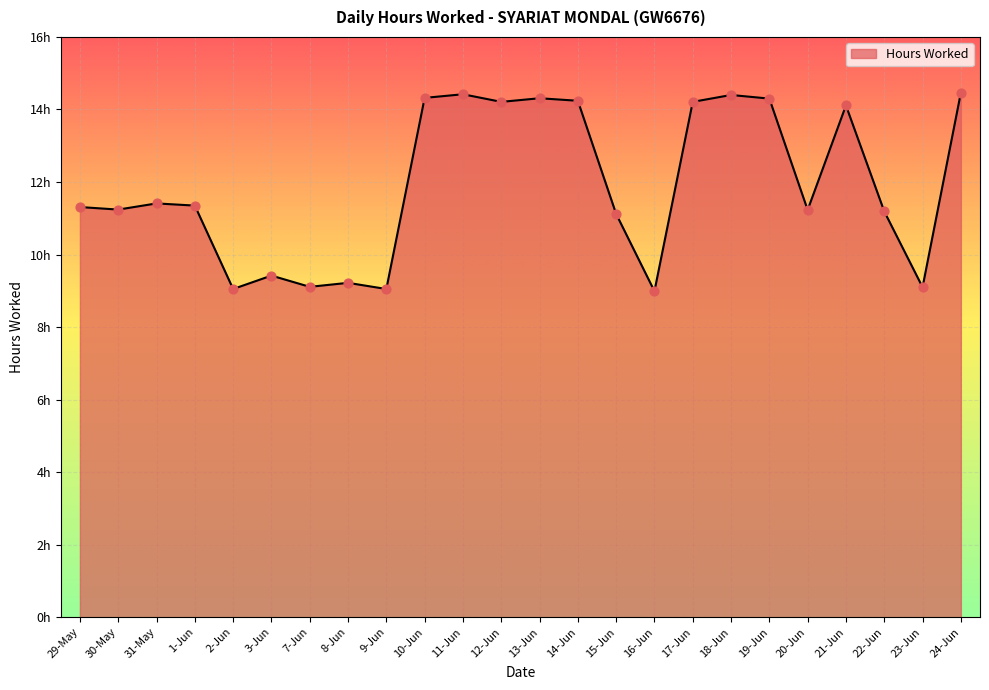

Between 3-Jun and 19-Jun, which is larger?

19-Jun